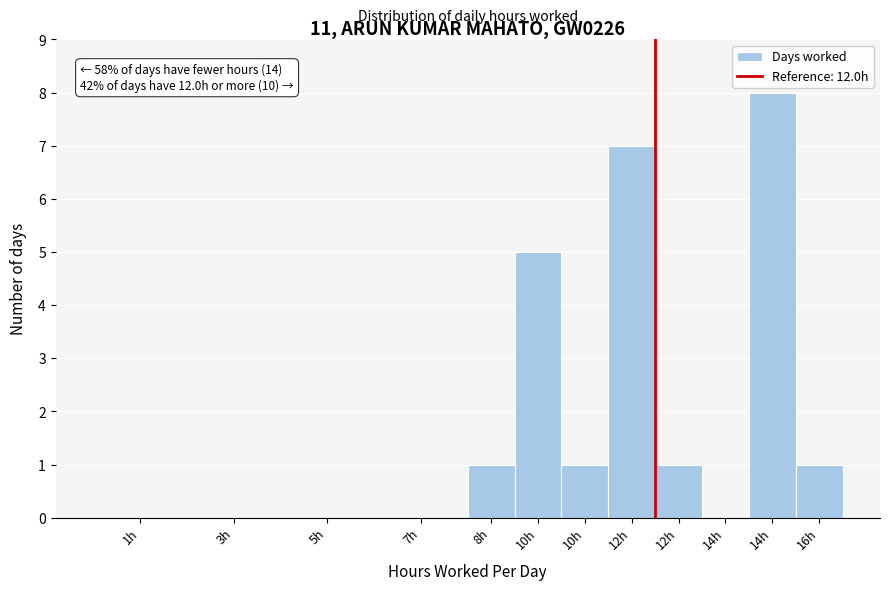

Are the bars horizontal?

No